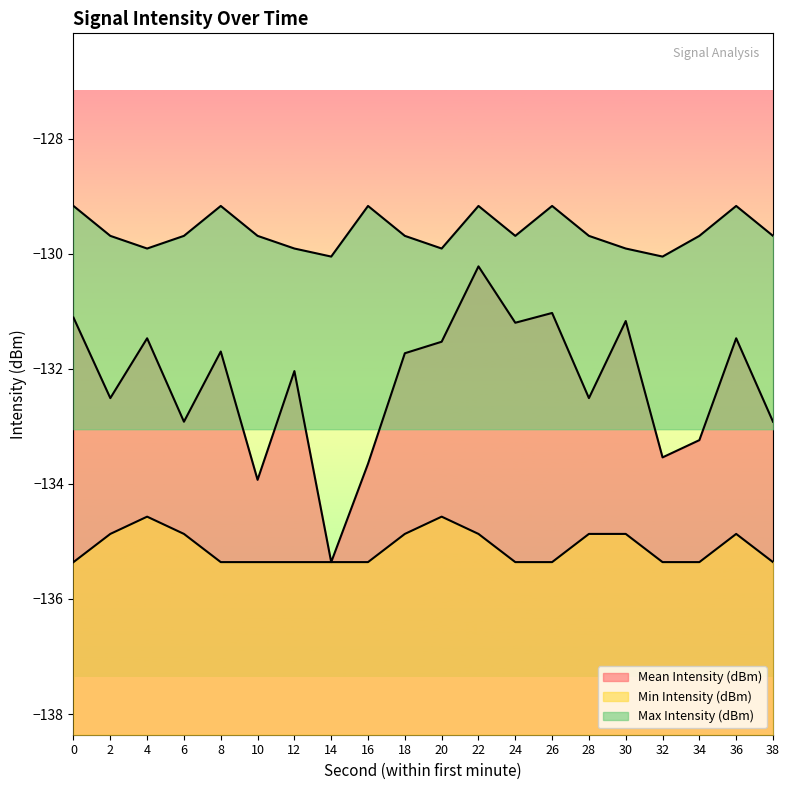

What is the value of the Min Intensity (dBm) point at the 1st from the left?

-135.4